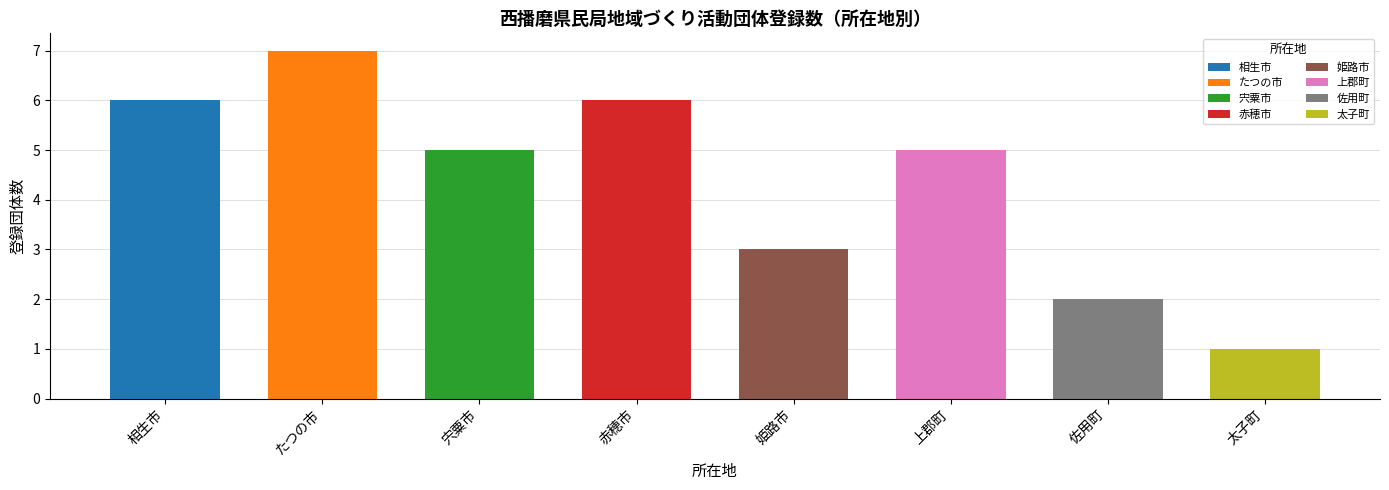

What is the value of the 5th bar from the left?

3